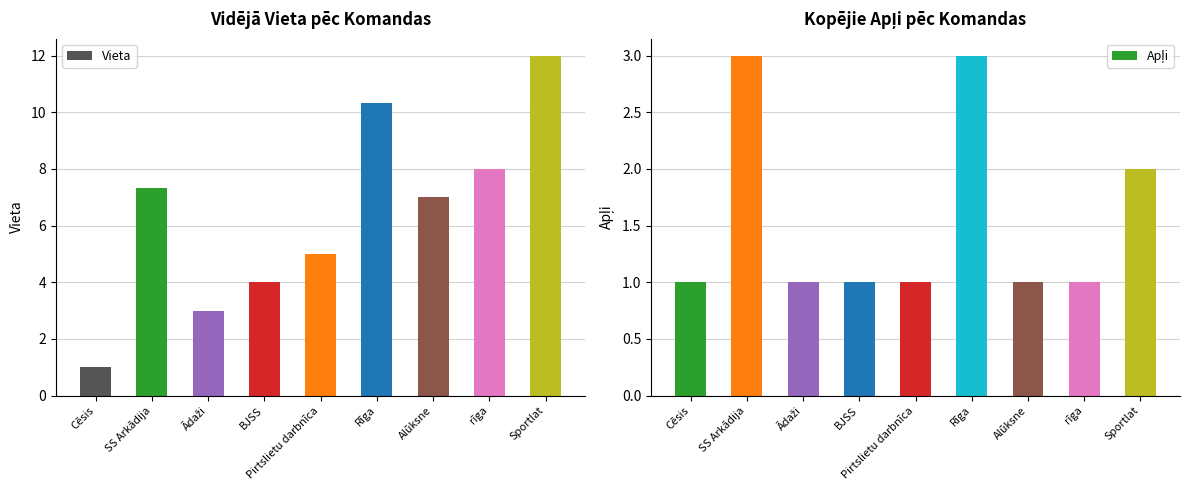

List the series in order of their peak value, lowest first.

Apļi, Vieta